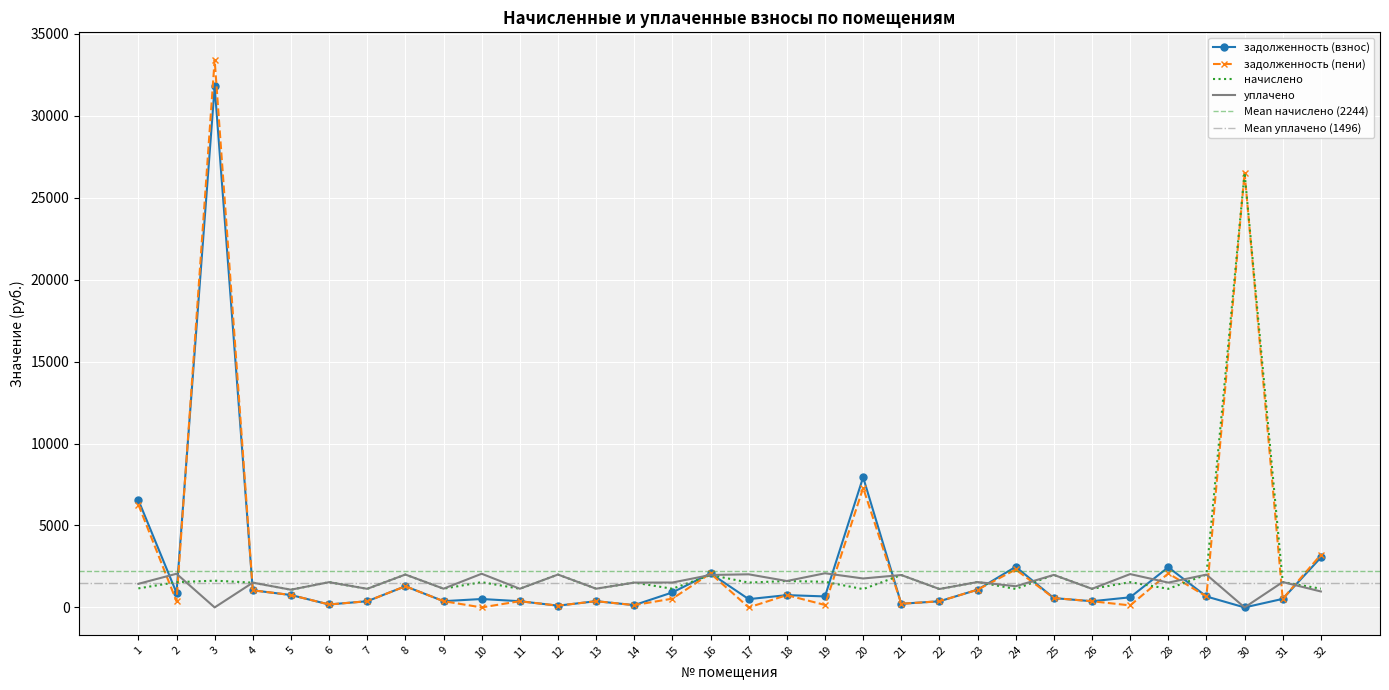

True or false: уплачено and задолженность (взнос) cross at least once.

True